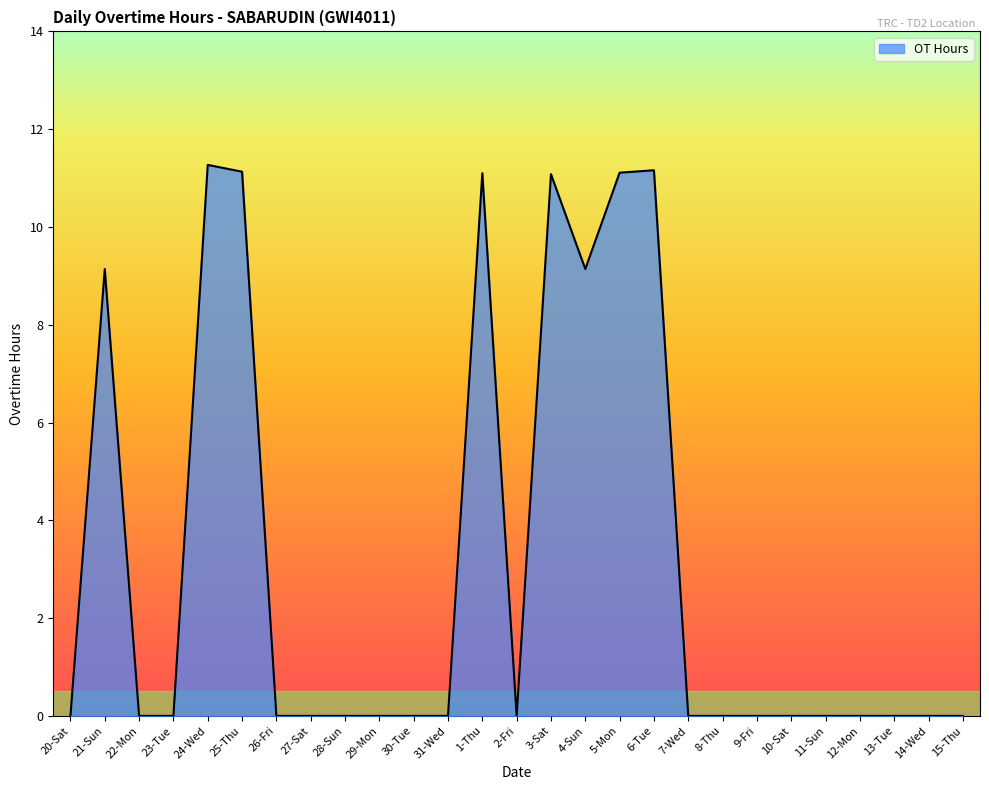

The chart shows a value of -3.8 at 30-Tue. True or false?

False